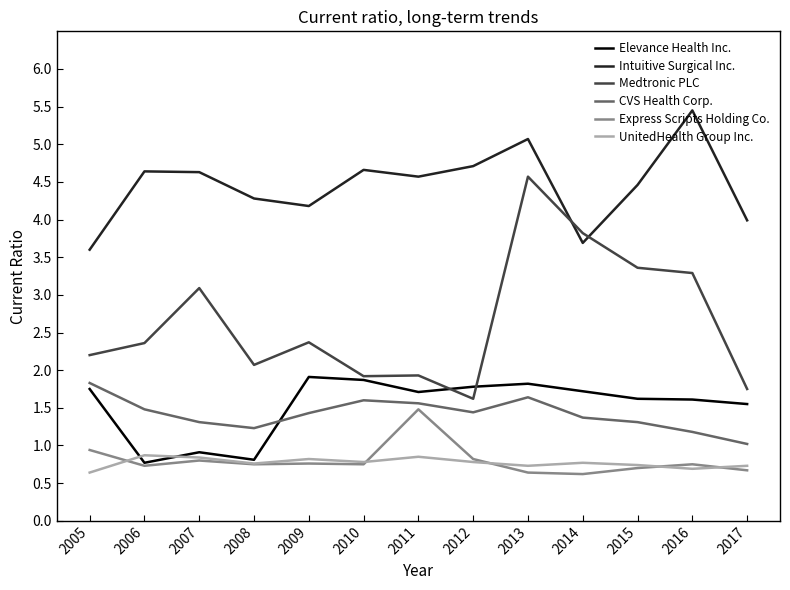

What is the greatest value displayed?

5.5